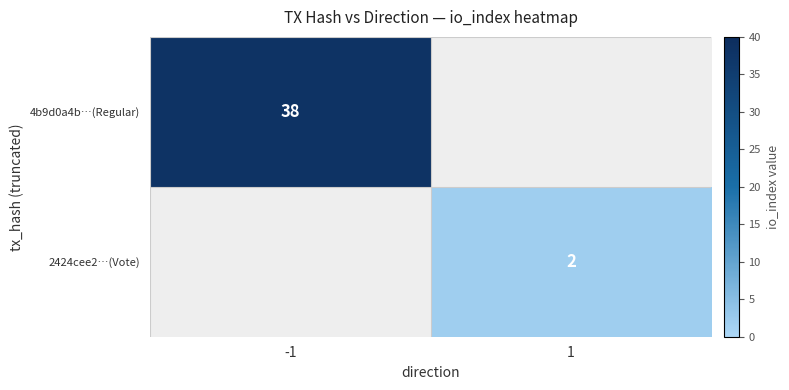

The 2424cee2…(Vote) series shows 3 at 1. True or false?

False